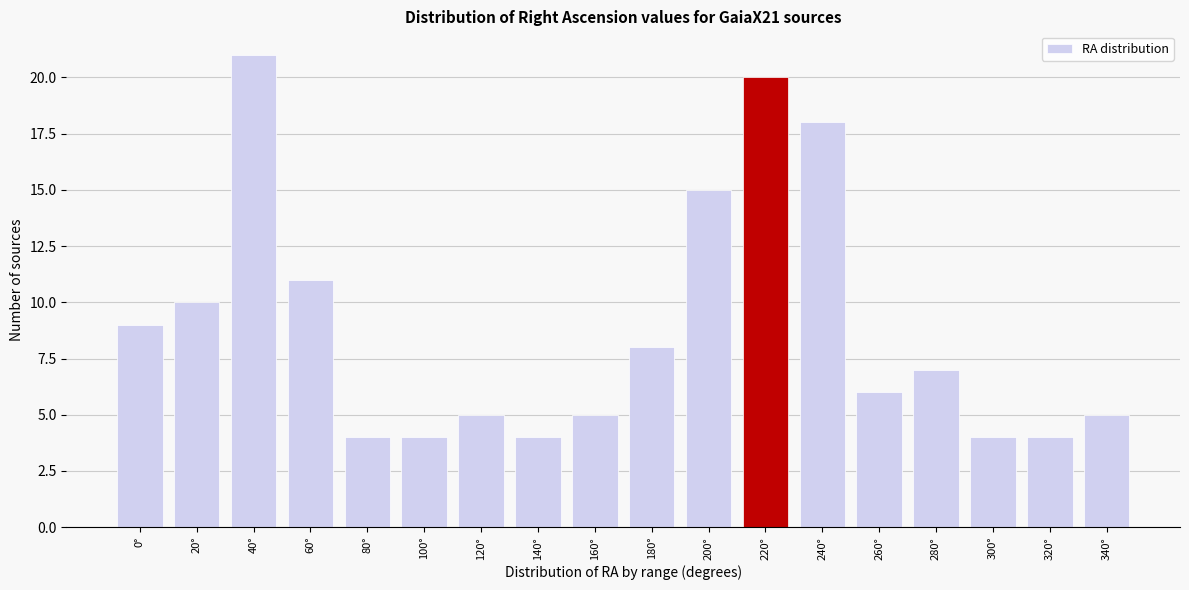

Reading left to right, what are all the values shown in this chart?

0°=9	20°=10	40°=21	60°=11	80°=4	100°=4	120°=5	140°=4	160°=5	180°=8	200°=15	220°=20	240°=18	260°=6	280°=7	300°=4	320°=4	340°=5